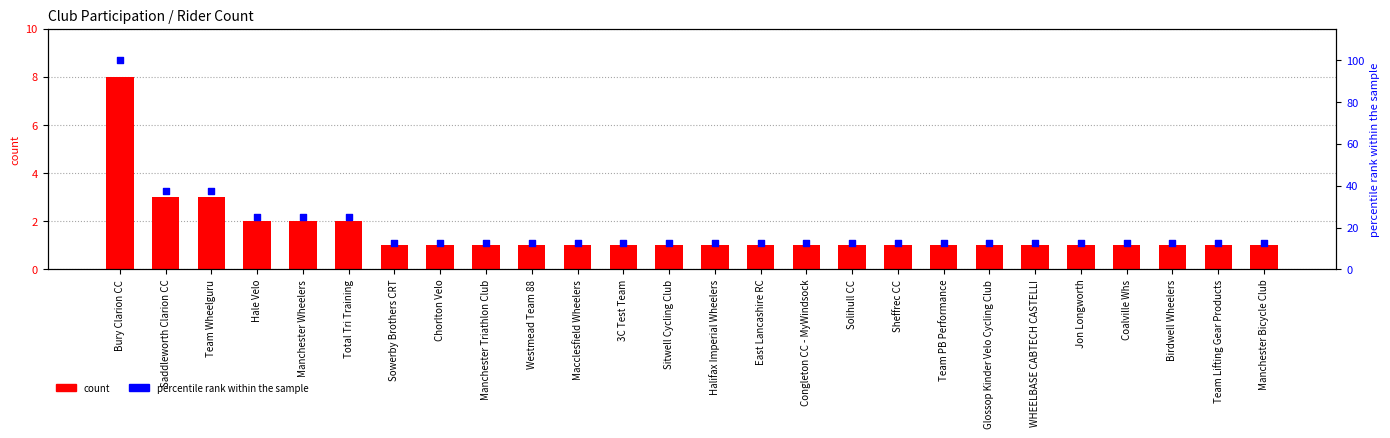

Which series has the largest total across all categories?

percentile rank within the sample